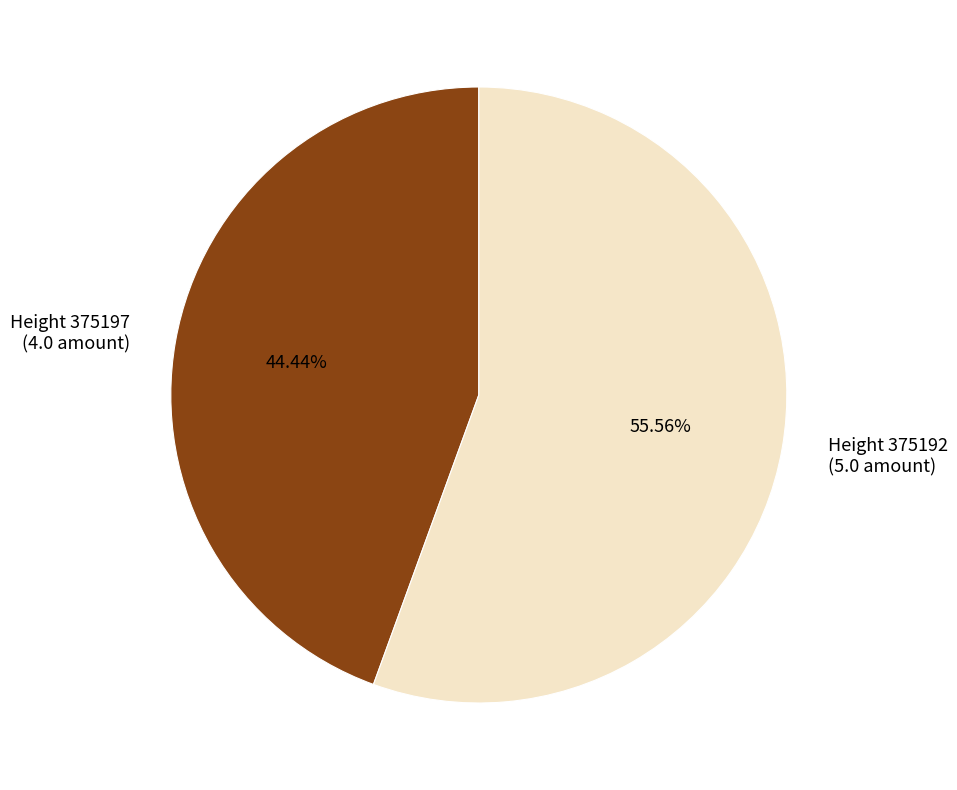

Combined, do Height 375192 (5.0 amount) and Height 375197 (4.0 amount) account for over 50%?

Yes